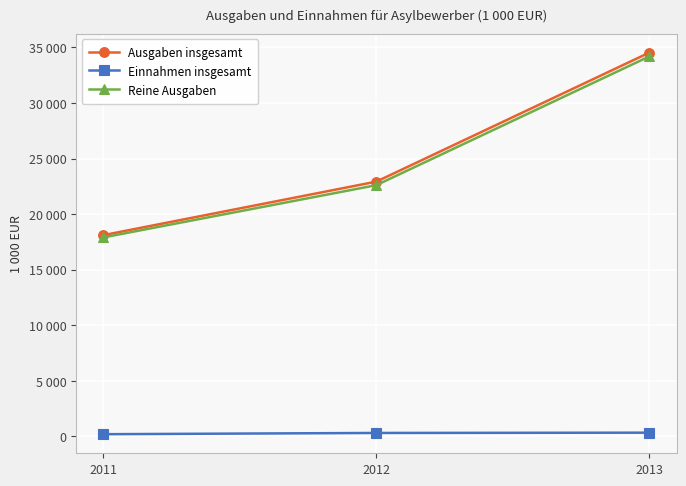

What is the average value of the Einnahmen insgesamt series?

287